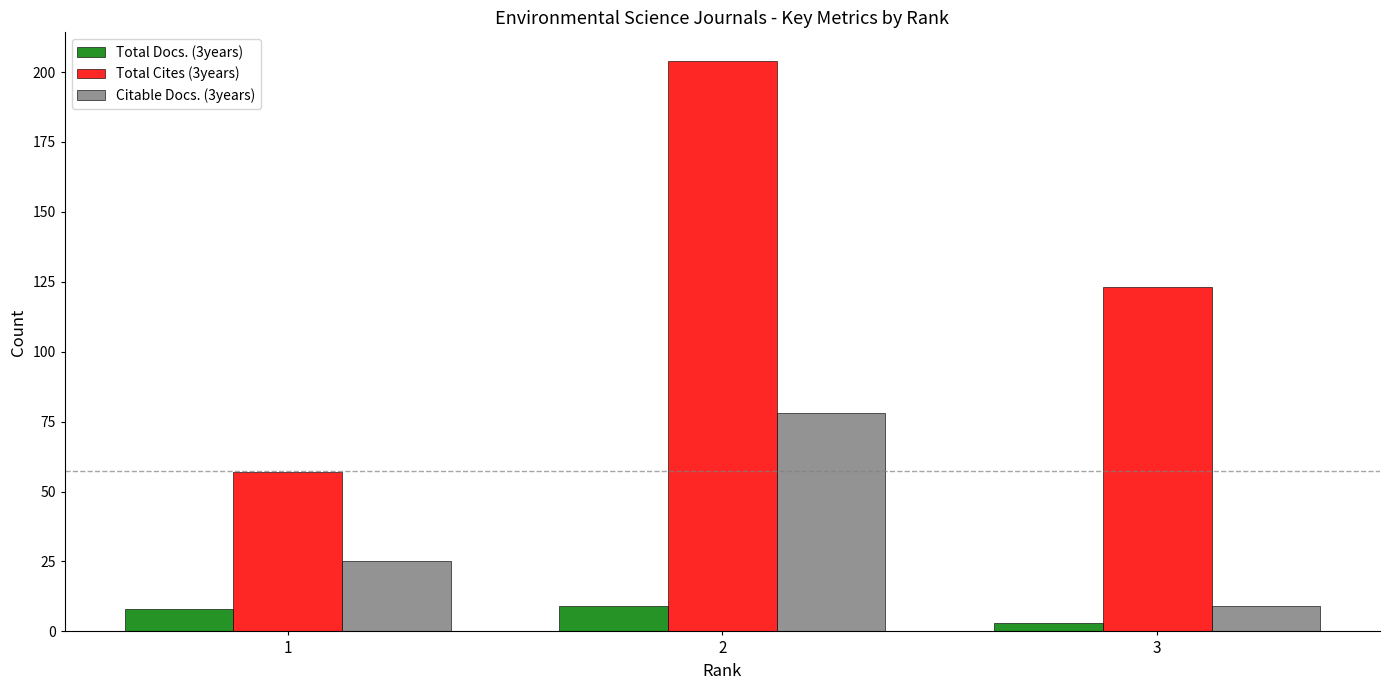

True or false: Total Docs. (3years) has a value of 2 at 2.

False